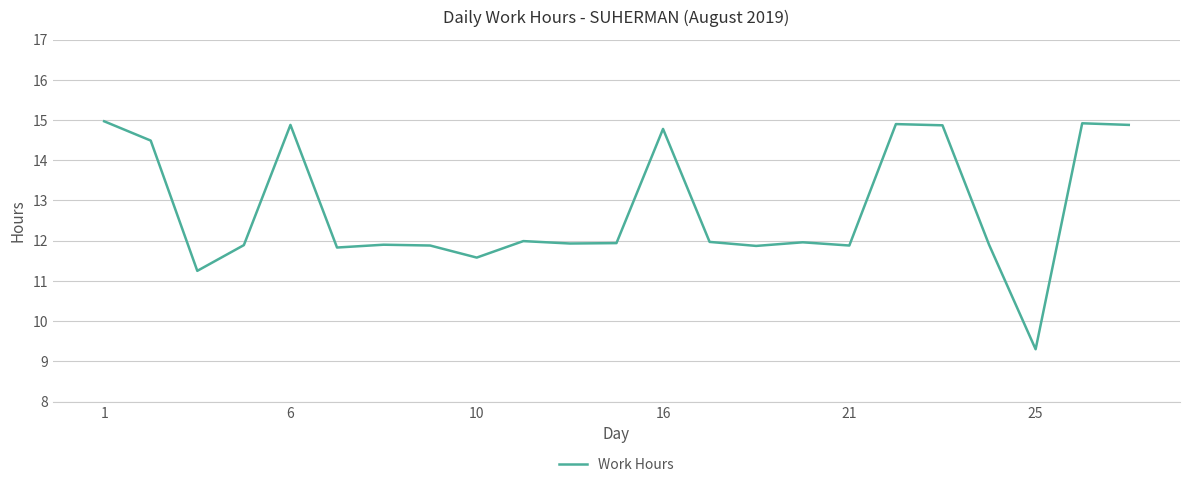

How many lines are shown in the chart?

1